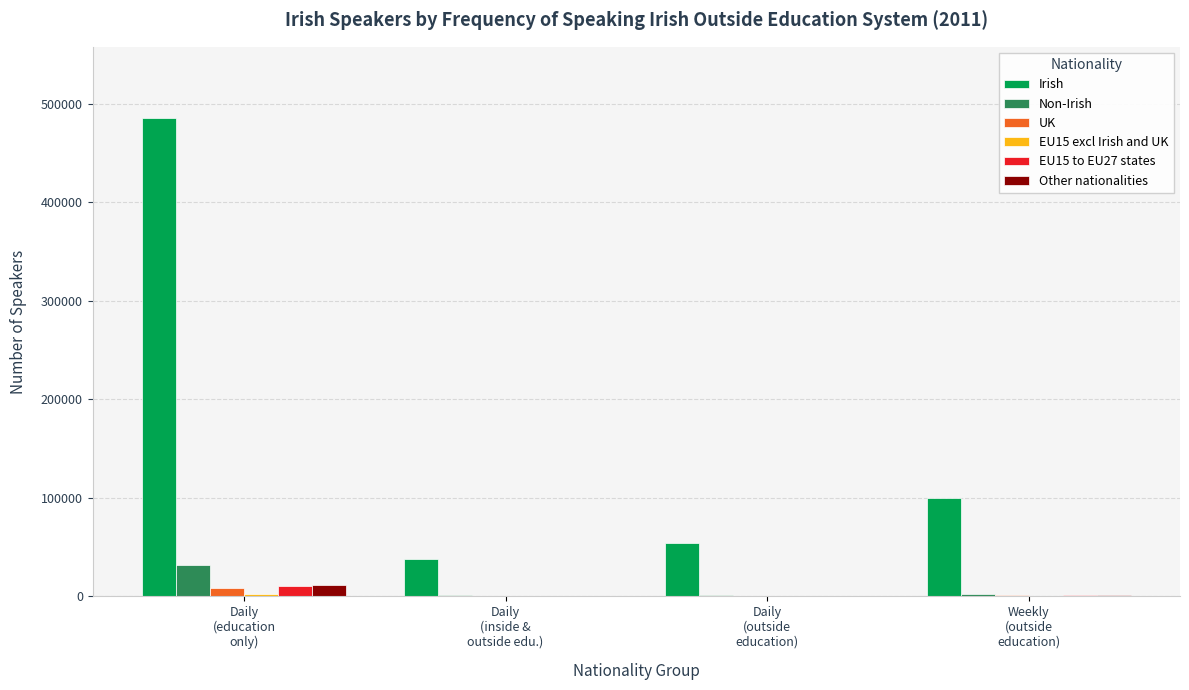

What is the sum of all Other nationalities values?

12682